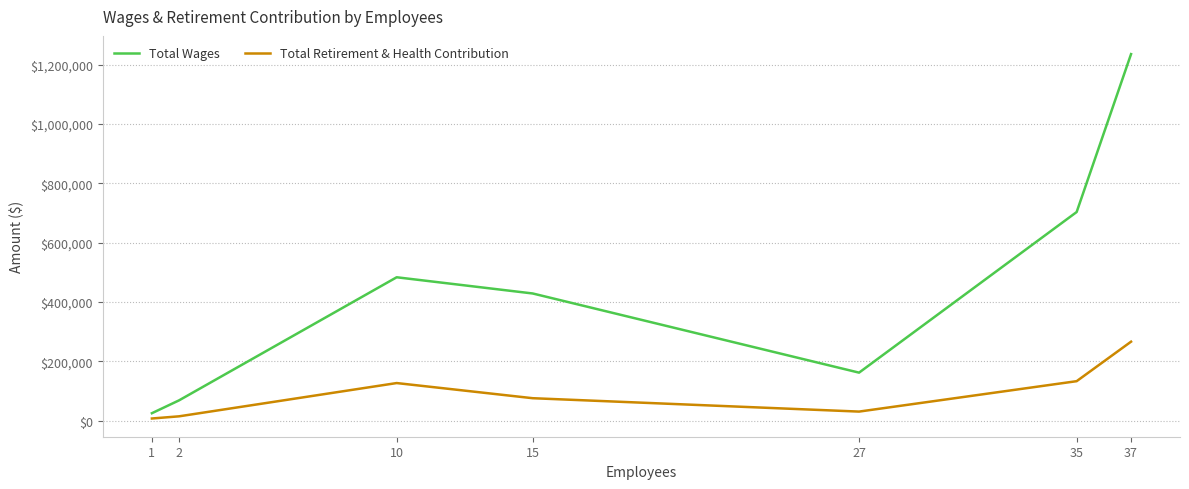

At which category does the chart reach its peak across all series?

37